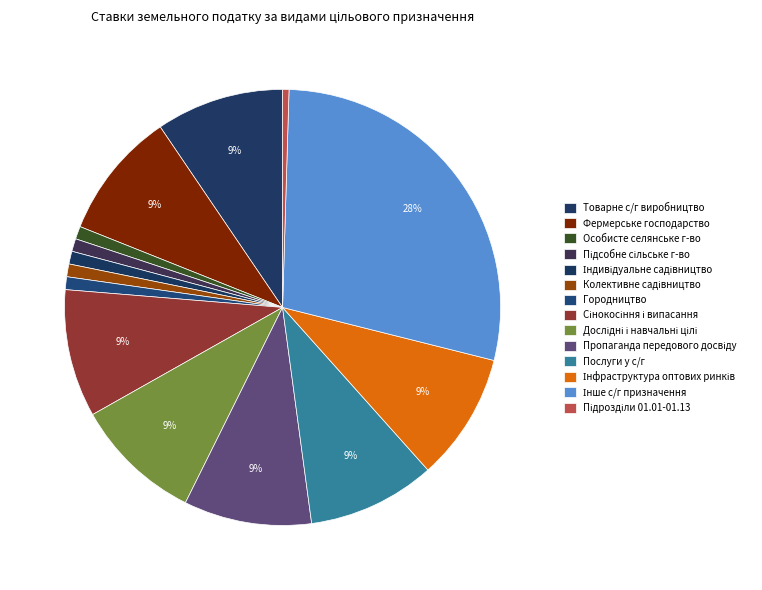

How many slices are in this pie chart?

14